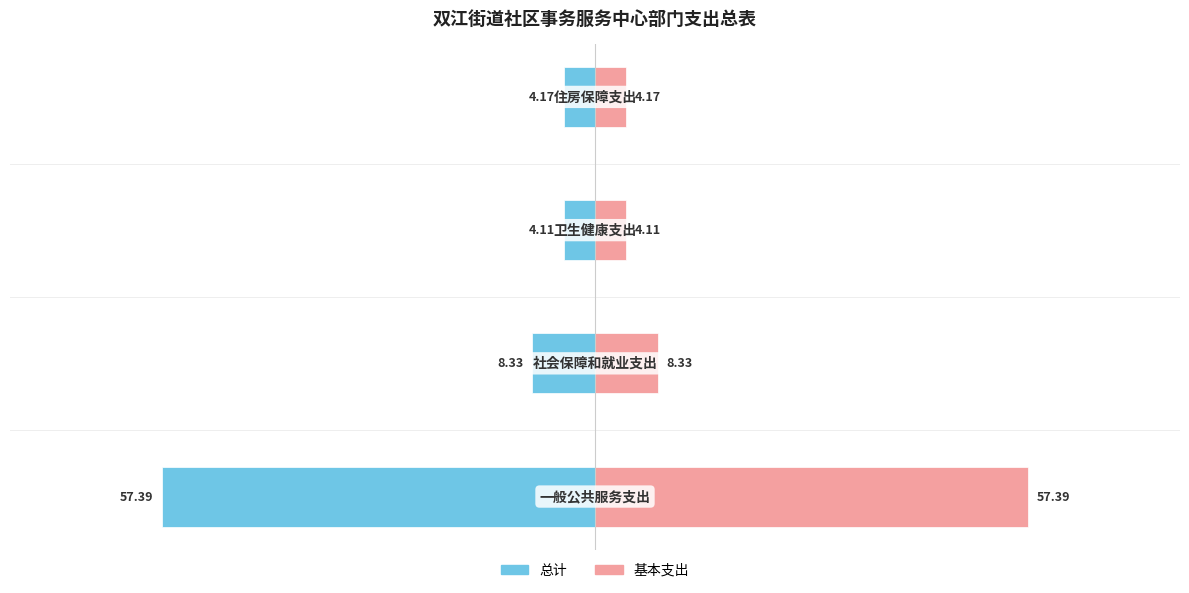

True or false: 基本支出 has a value of 5.7 at 3.

False